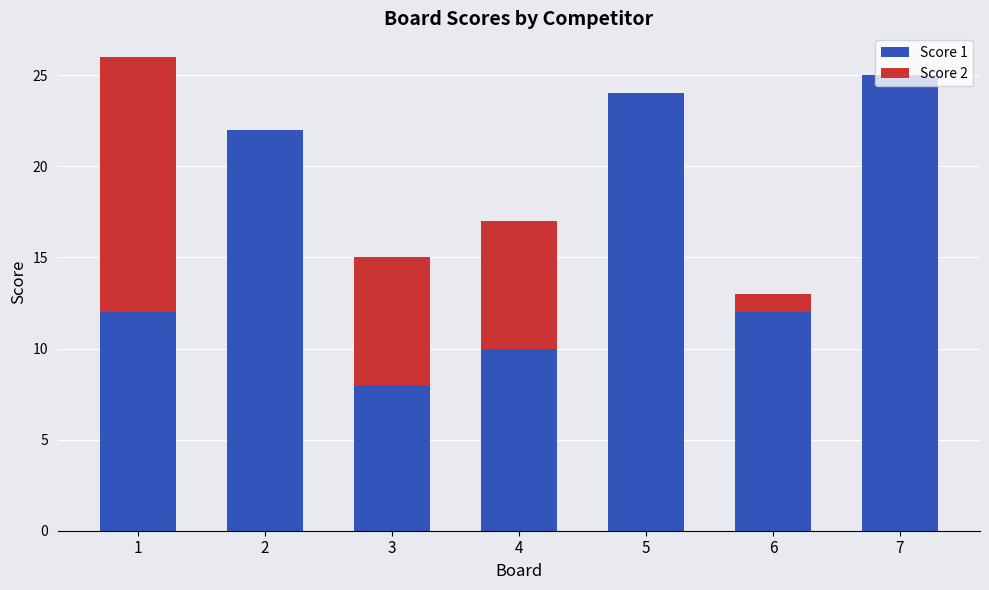

At which category is the sum across all series the highest?

1